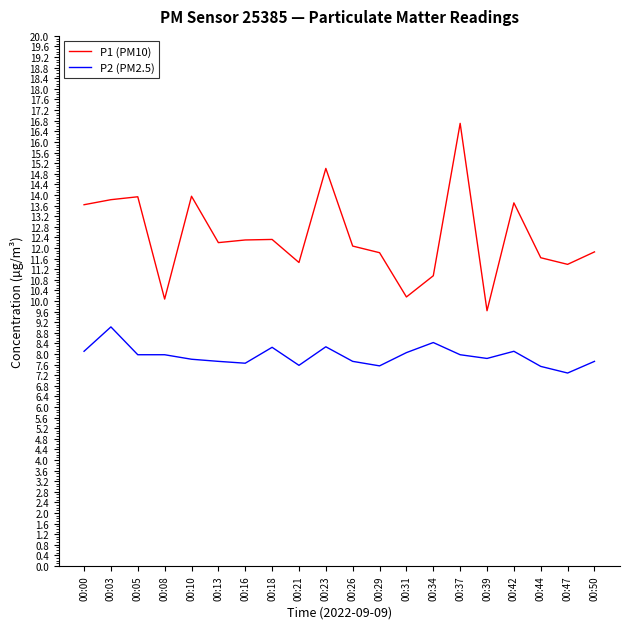

True or false: P2 (PM2.5) and P1 (PM10) cross at least once.

False